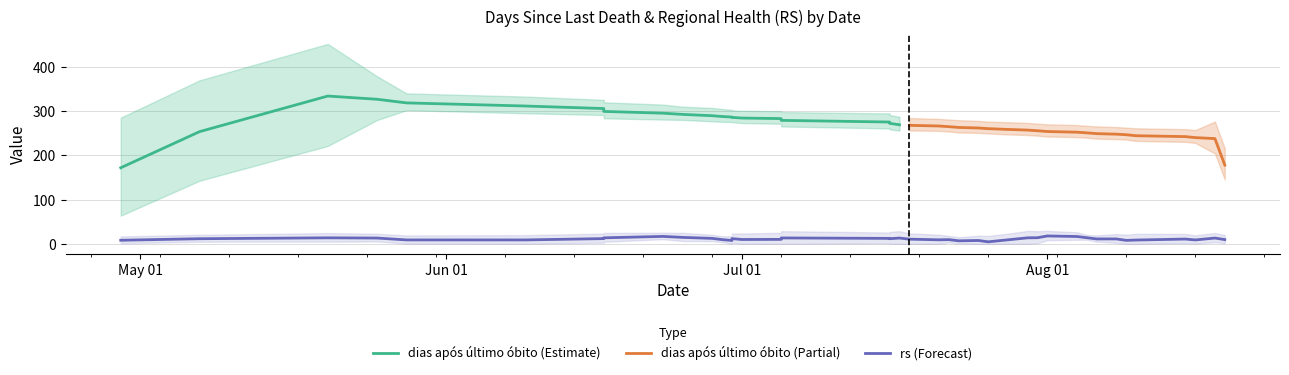

List the series in order of their overall mean, lowest first.

rs, dias após último óbito